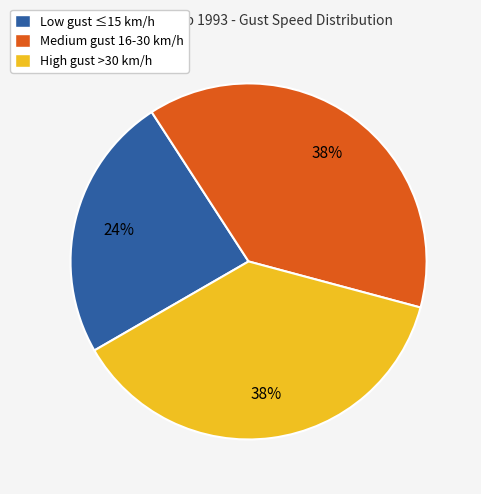

Is it true that High gust >30 km/h is 37% of the pie?

True